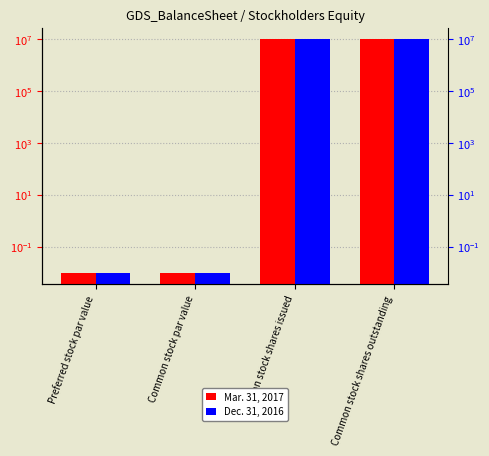

Rank the series at Common stock shares outstanding from highest to lowest value.

Mar. 31, 2017, Dec. 31, 2016